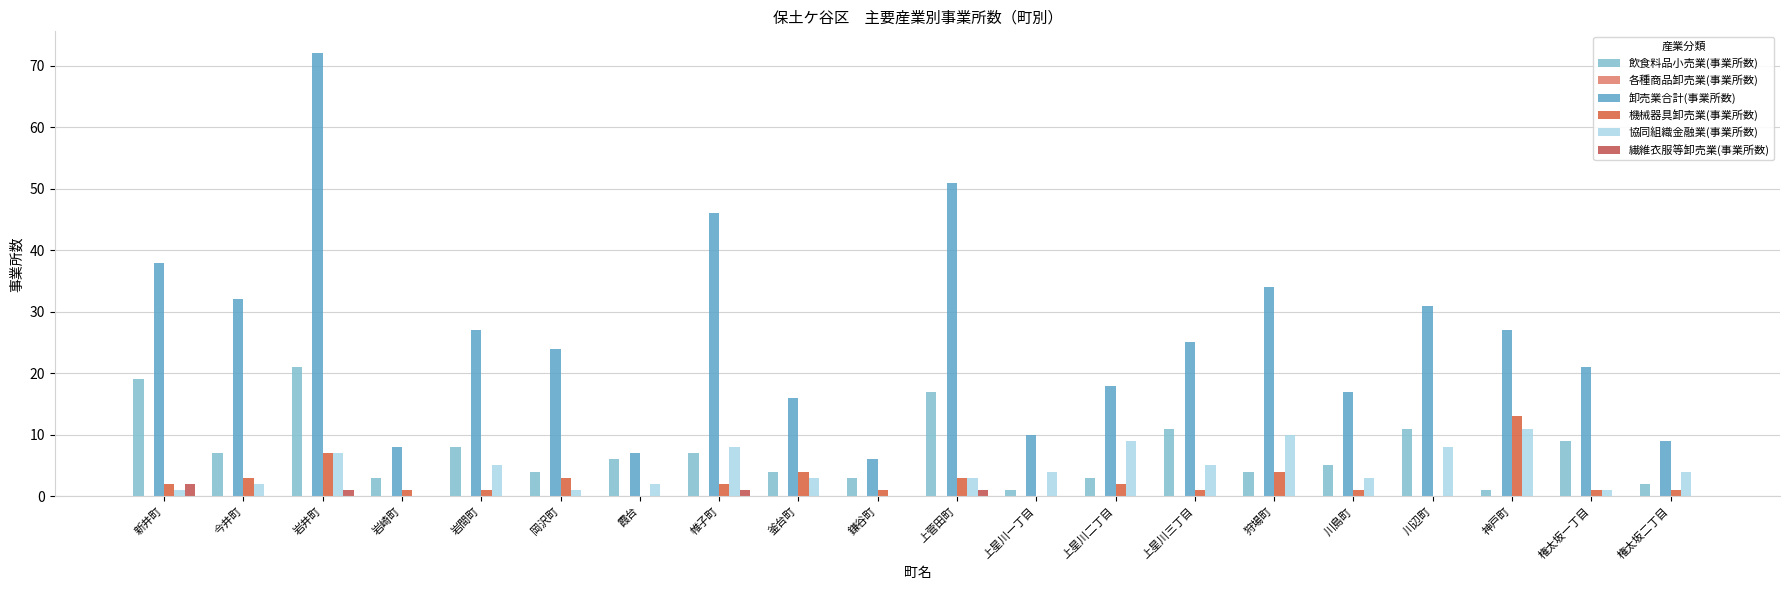

Are the bars grouped side by side (vs. stacked)?

Yes